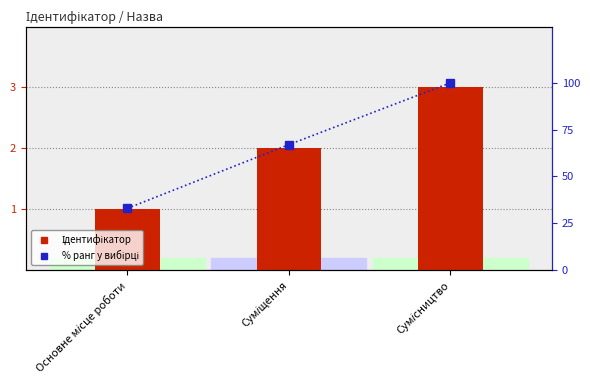

How many values in the Ідентифікатор series exceed 2?

1